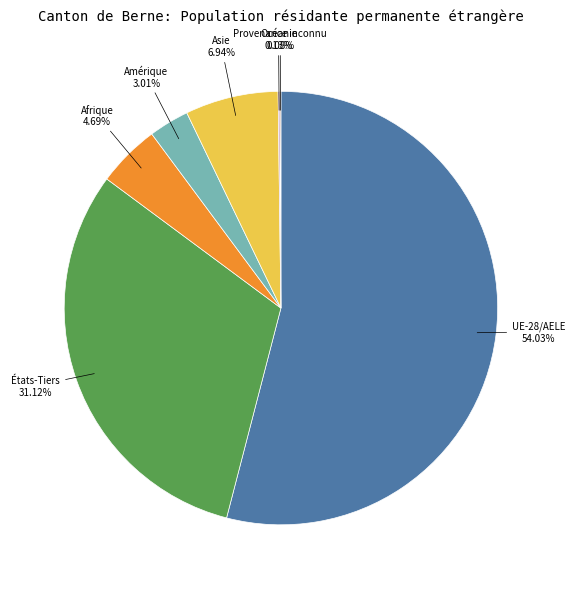

Which slice represents more than half of the pie?

UE-28/AELE